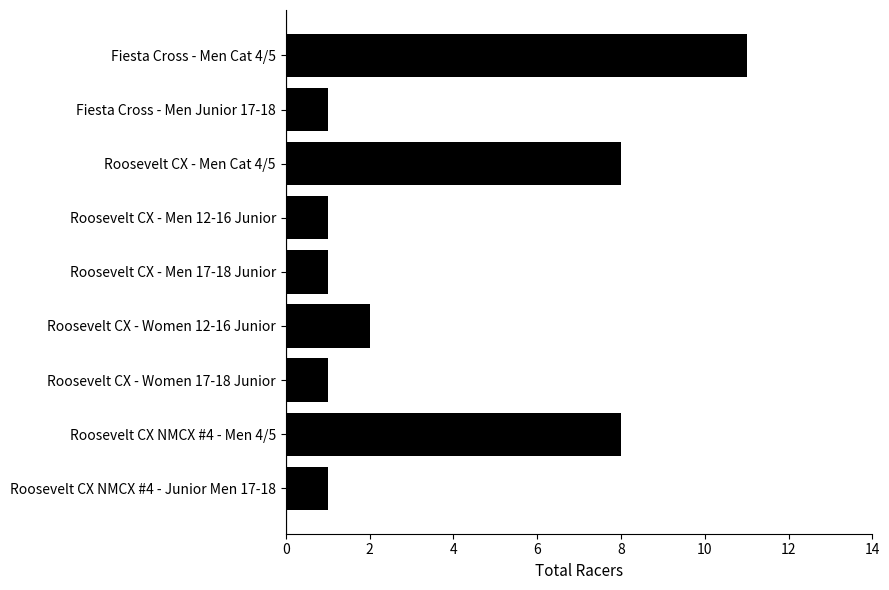

What position from the bottom is Roosevelt CX - Men 12-16 Junior?

6